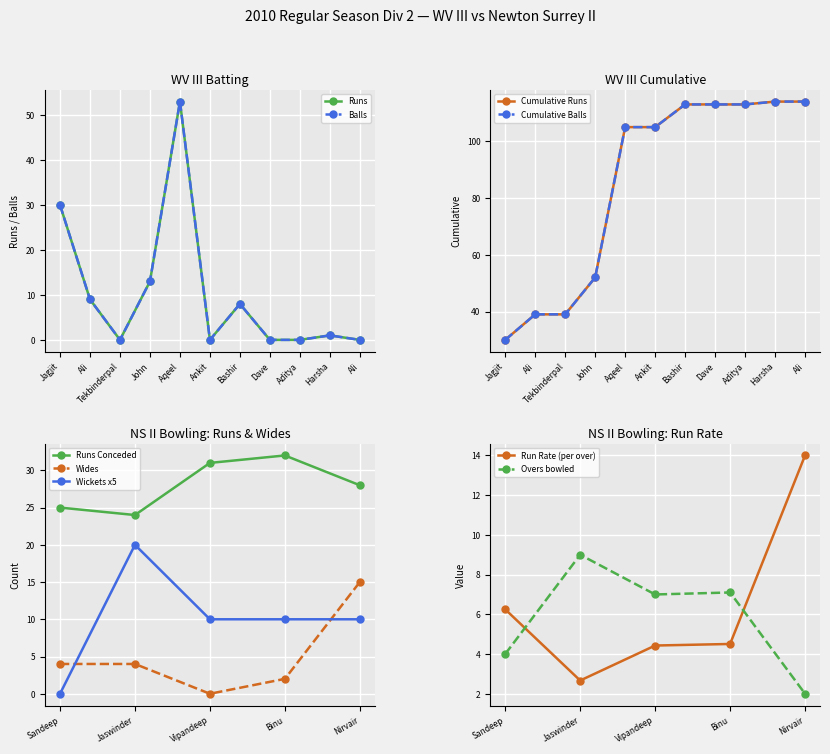

What is the highest value of the Wickets x5 series?

20